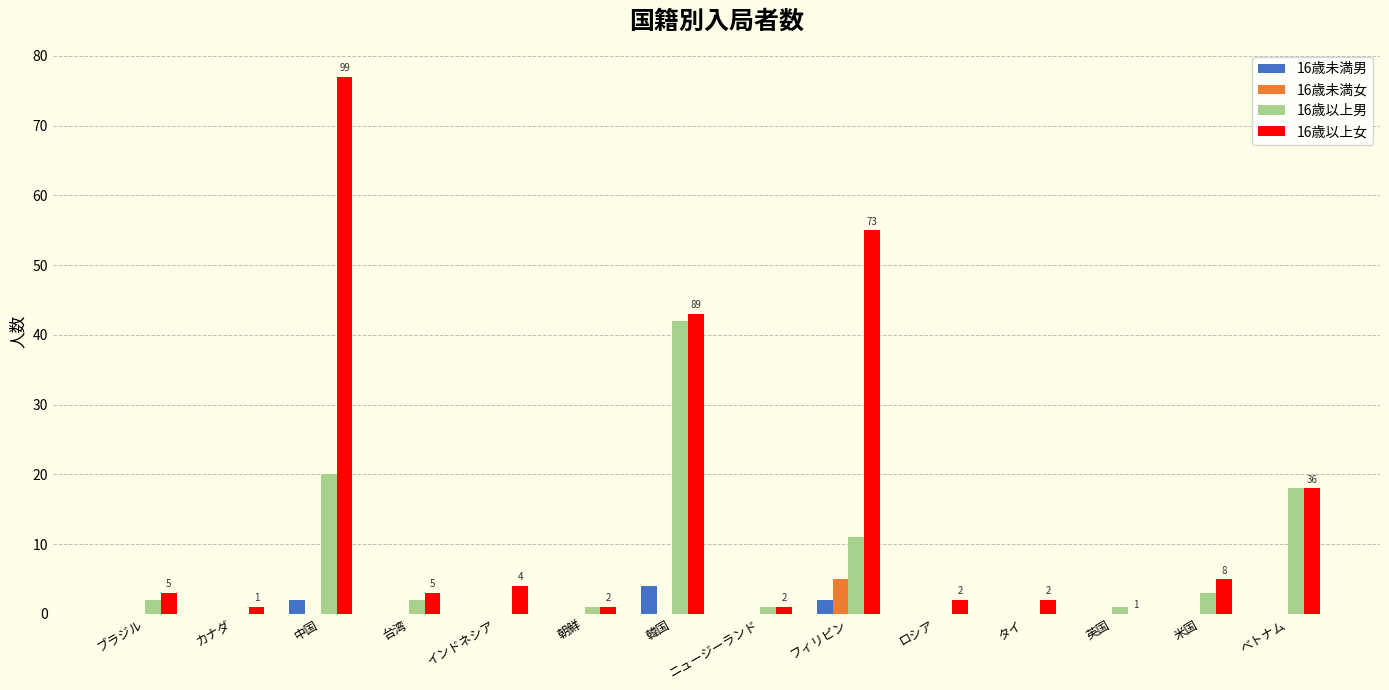

How many groups of bars are there?

14